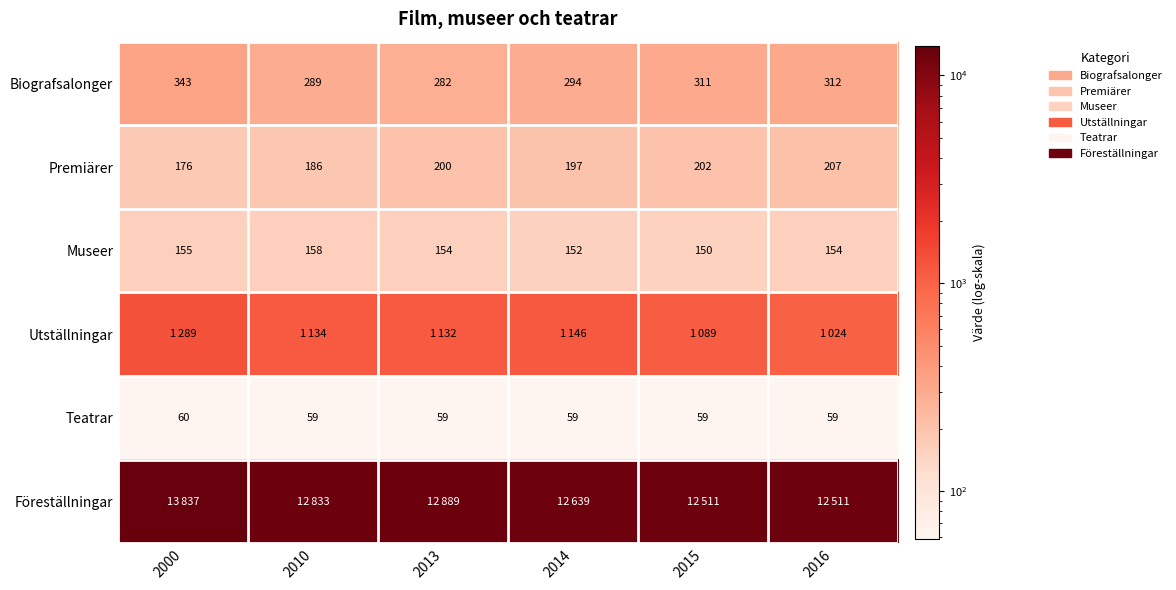

The Teatrar series shows 59 at 2014. True or false?

True